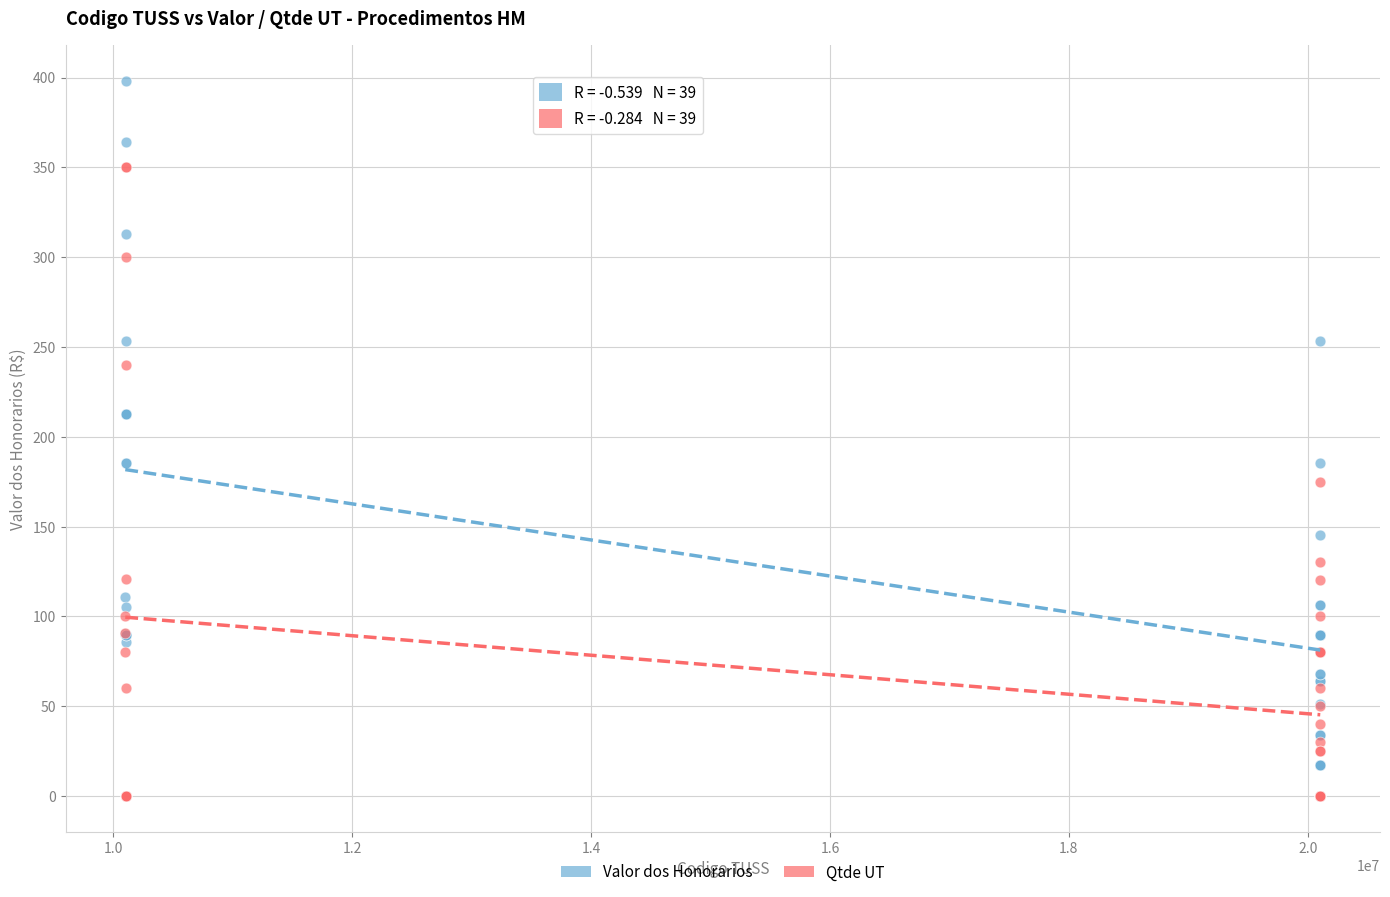

Which series contains the lowest Y value?

Qtde UT